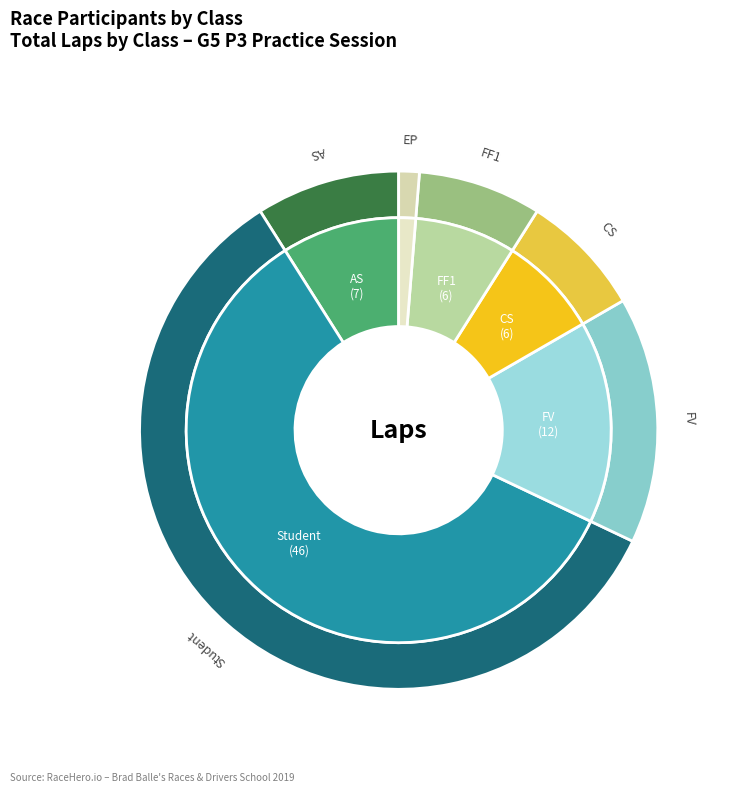

Combined, what portion of the pie is EP and FV?

16.7%